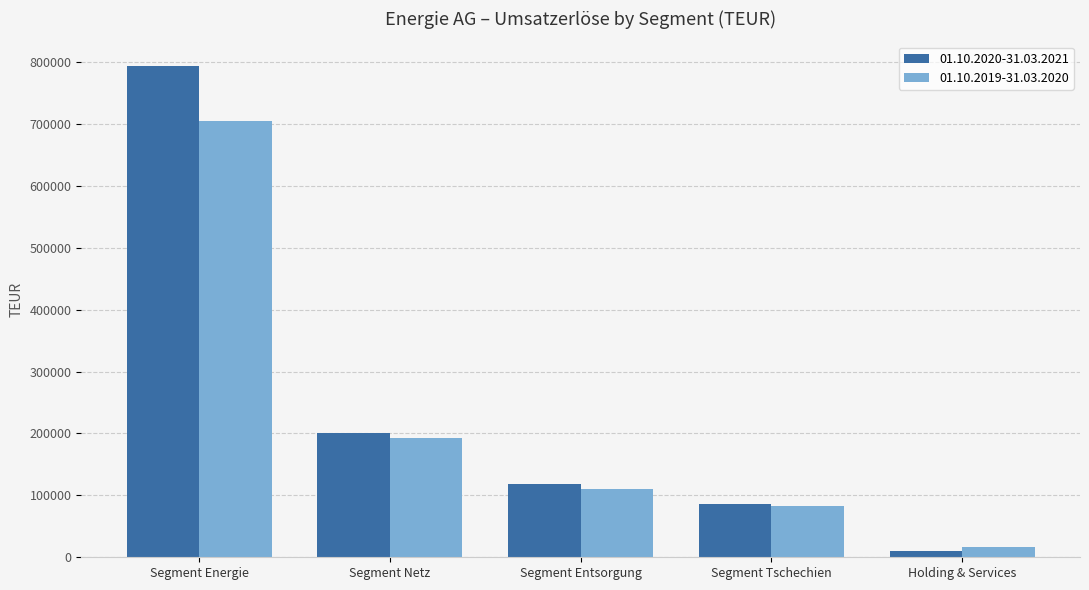

What is the average value of the 01.10.2019-31.03.2020 series?

221421.6